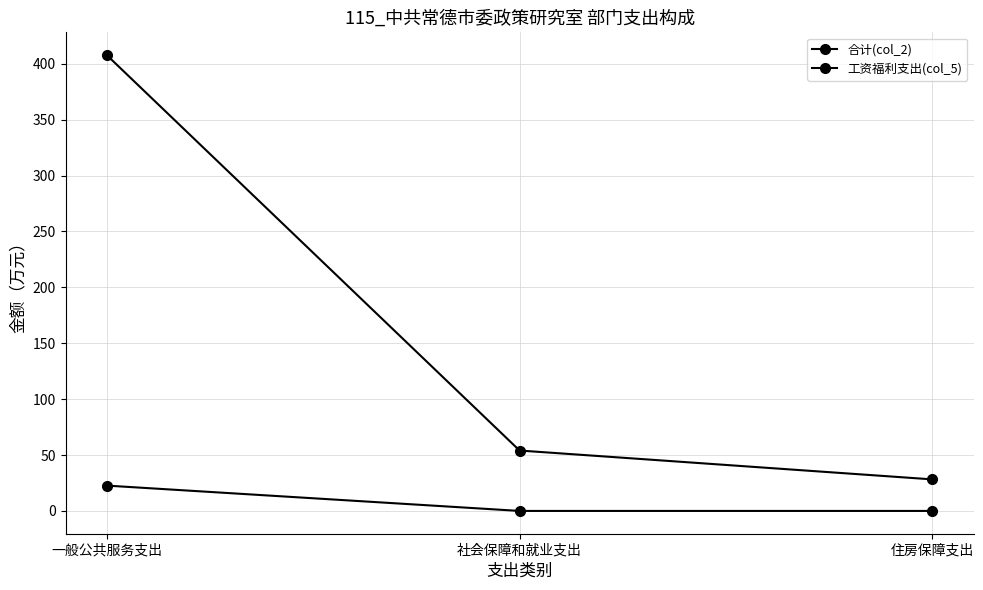

How many lines are shown in the chart?

2